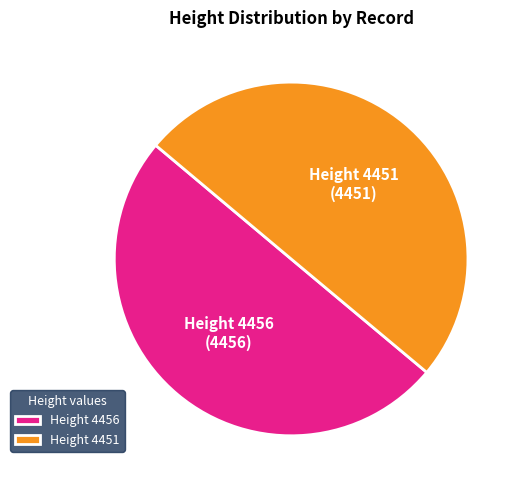

True or false: Height 4451 accounts for 60% of the total.

False